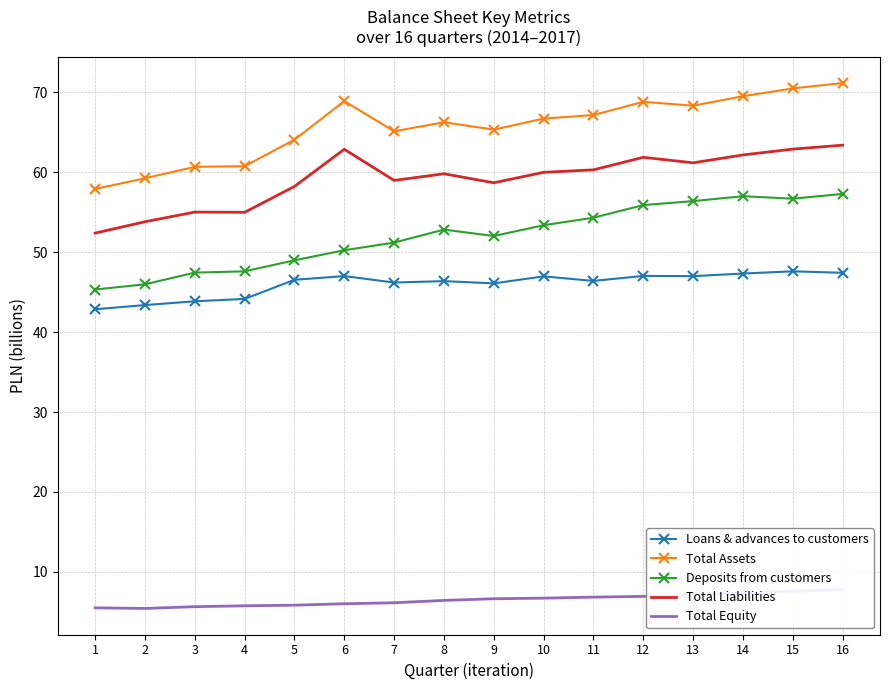

The value of Total Liabilities at 3 is 55.0. True or false?

True